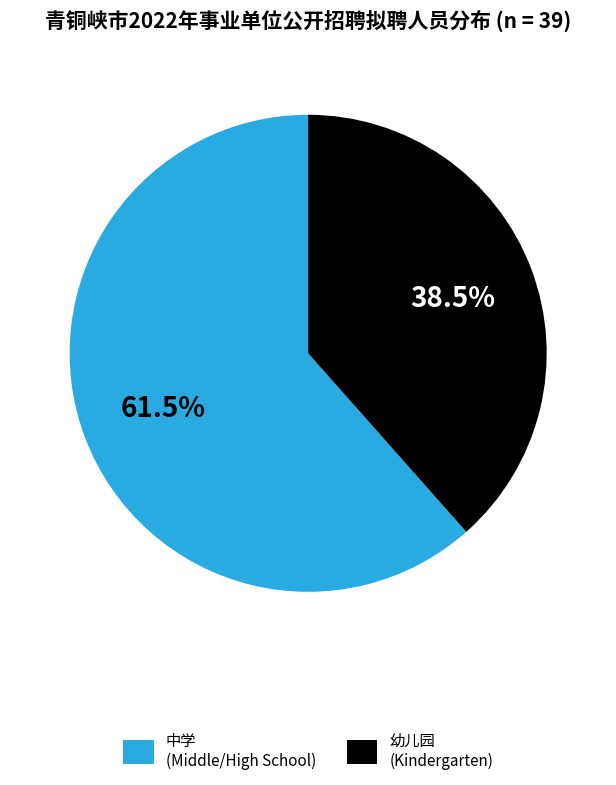

How many segments does this pie chart have?

2